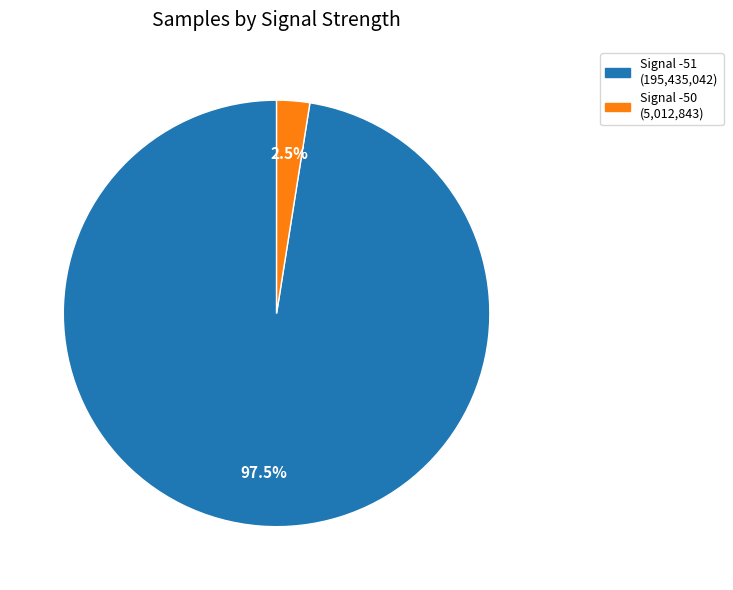

What percentage is NOT represented by Signal -51?

2.5%